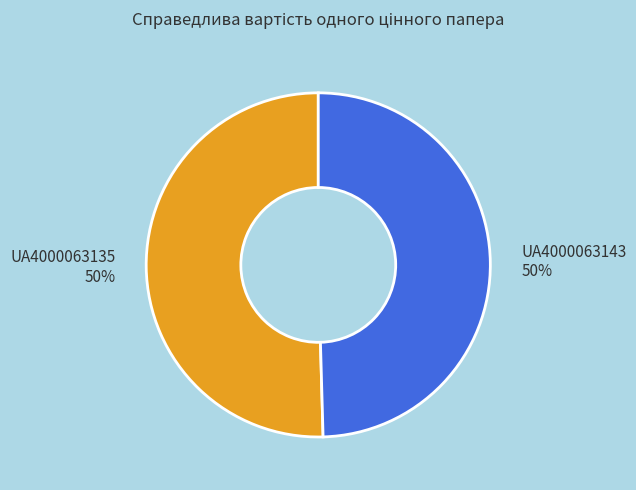

How many slices are in this pie chart?

2